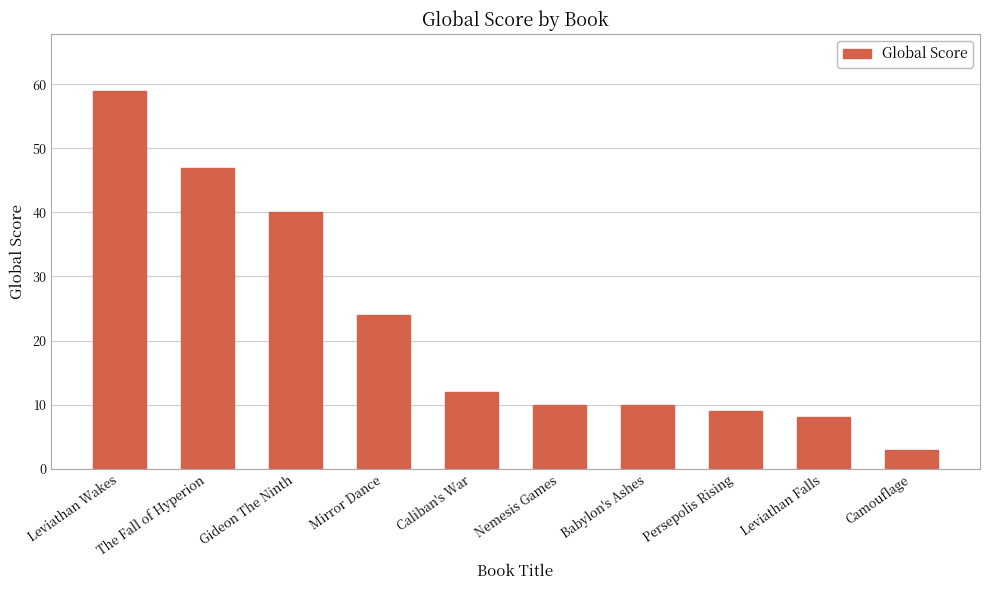

Approximately how many times larger is the value at Caliban's War compared to The Fall of Hyperion?

0.3